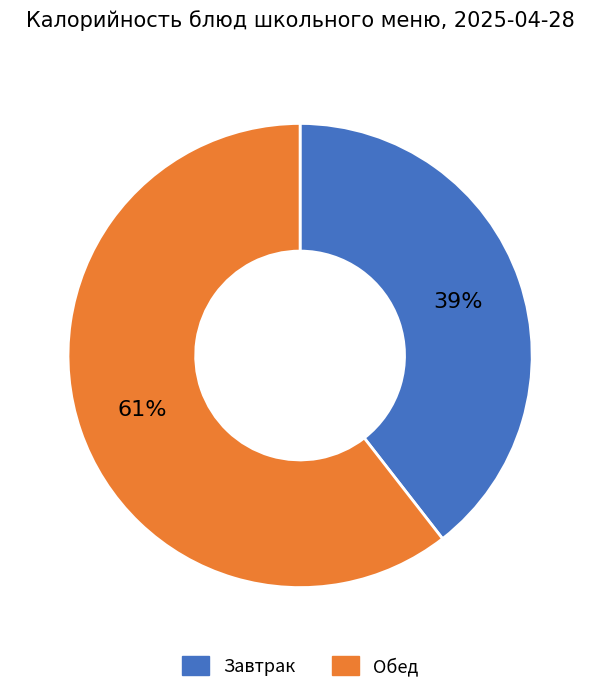

To the nearest percent, what is the average slice percentage?

50%